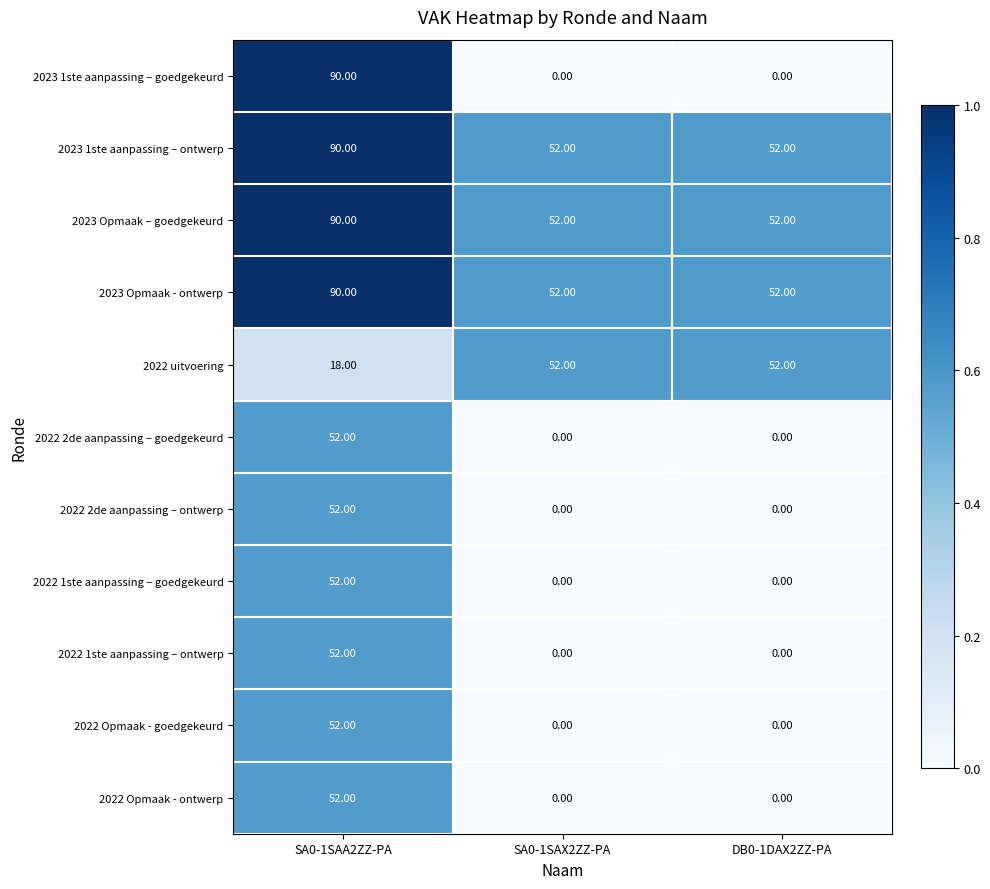

What is the sum of the 2022 2de aanpassing – ontwerp values at SA0-1SAA2ZZ-PA and SA0-1SAX2ZZ-PA?

52